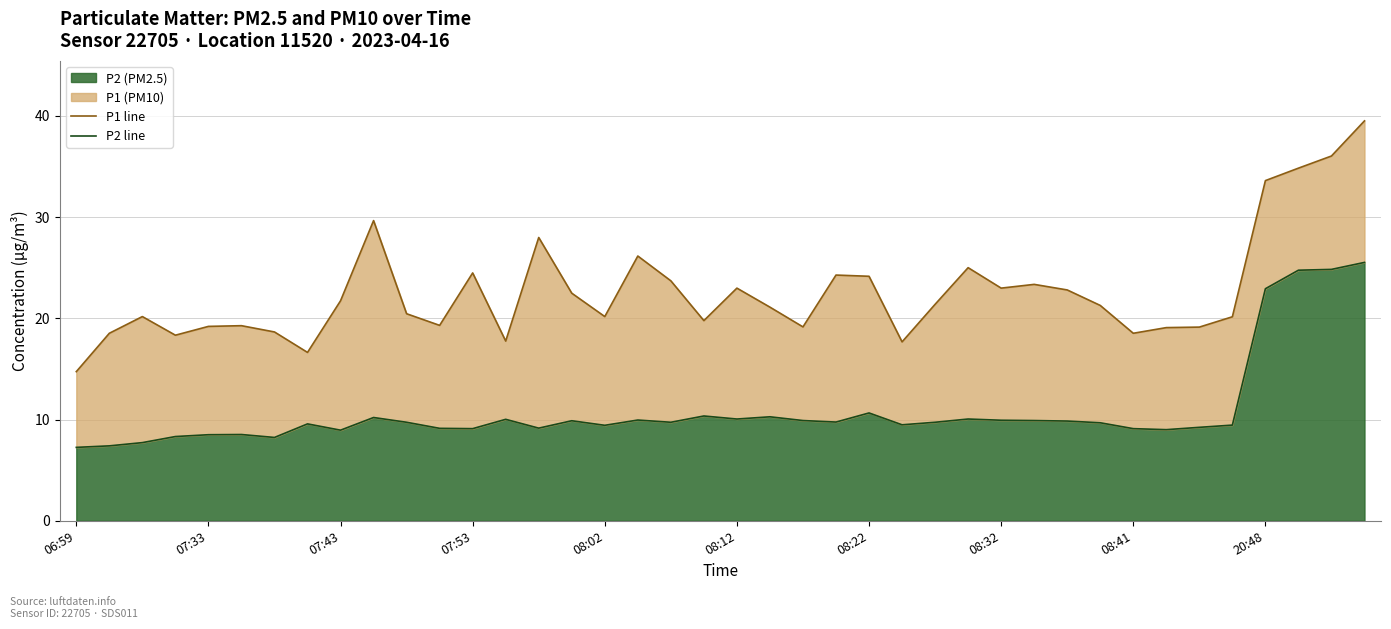

The value of P2 (PM2.5) at 08:41 is 13.4. True or false?

False